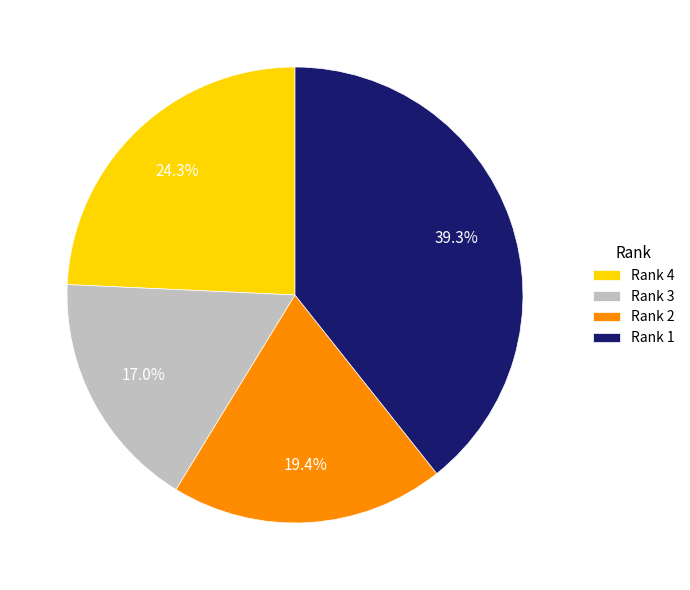

What percentage do Rank 4 and Rank 3 together represent?

41.3%